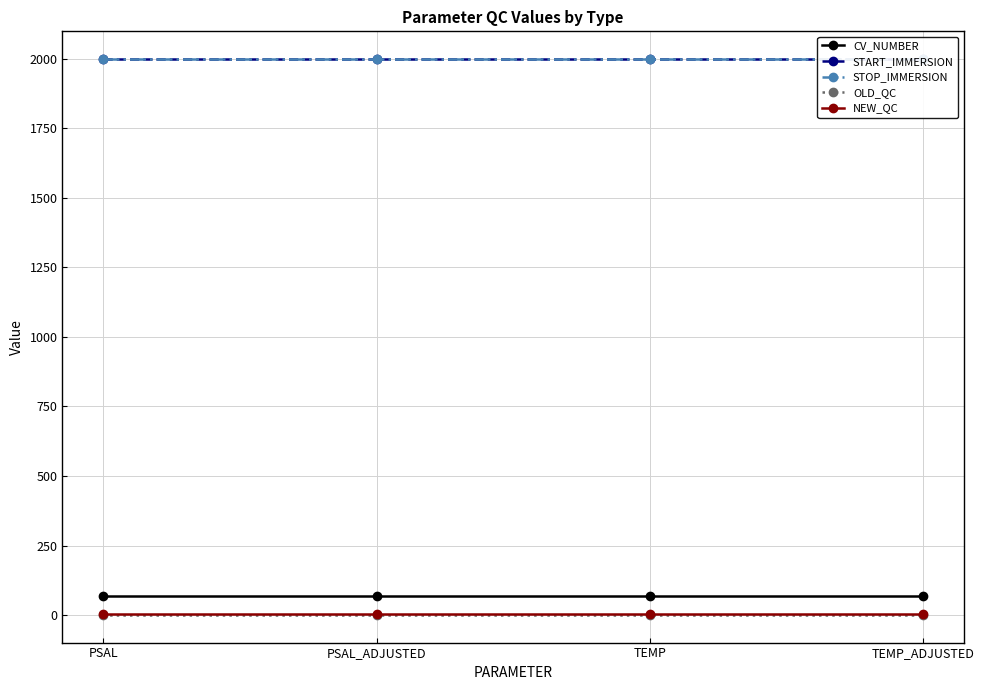

Which series has the largest total across all categories?

START_IMMERSION